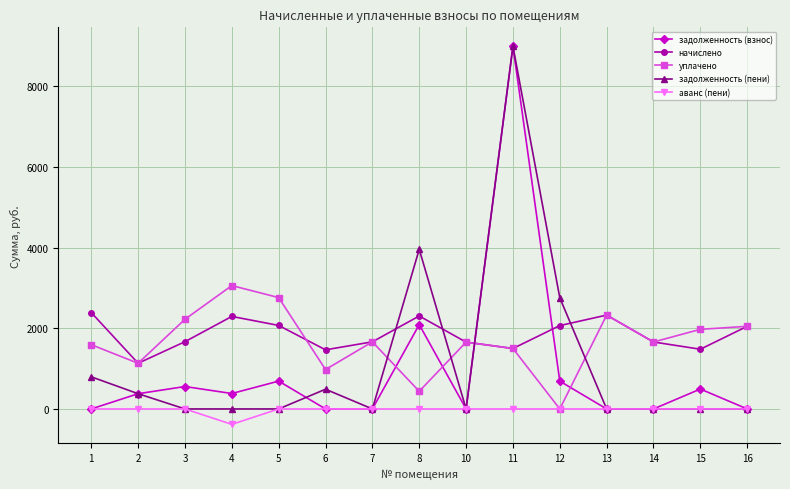

Which series changed the most between 8 and 13?

задолженность (пени)